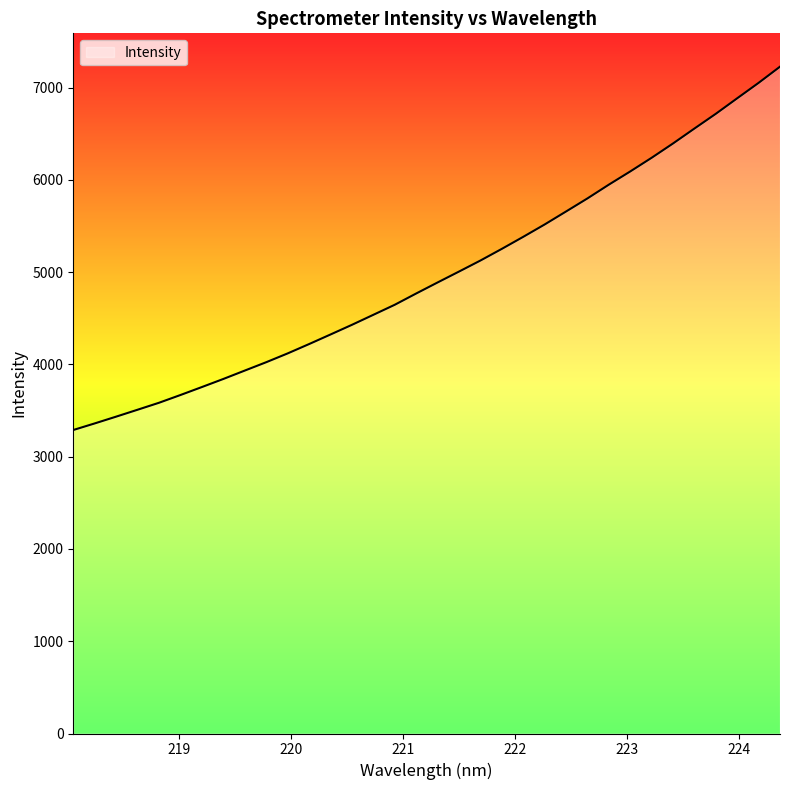

What is the difference between the maximum and minimum values?

3937.8